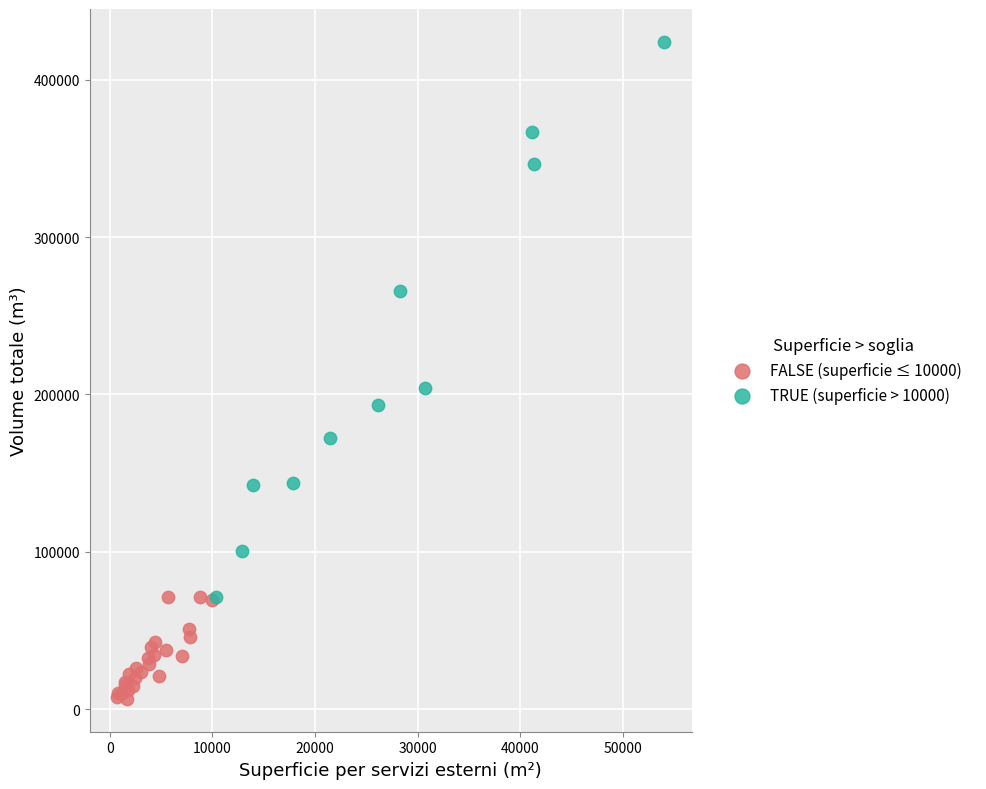

What are all the series names shown in the legend?

FALSE (superficie ≤ 10000), TRUE (superficie > 10000)